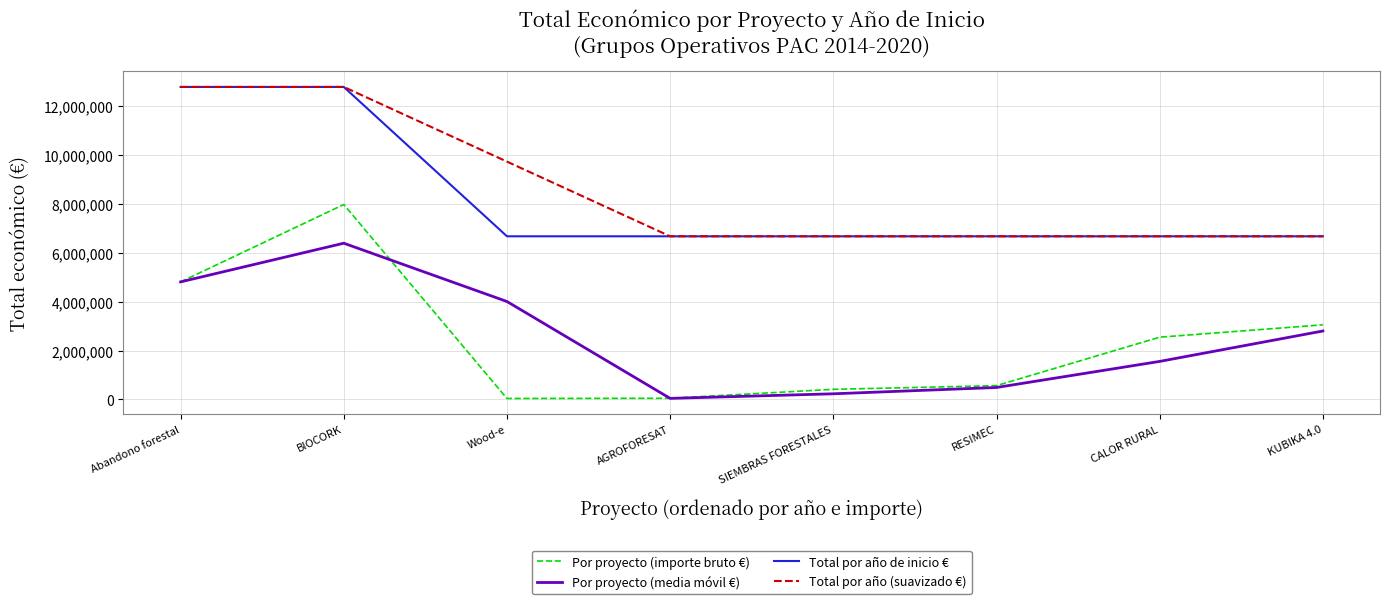

Count the number of categories in the chart.

8